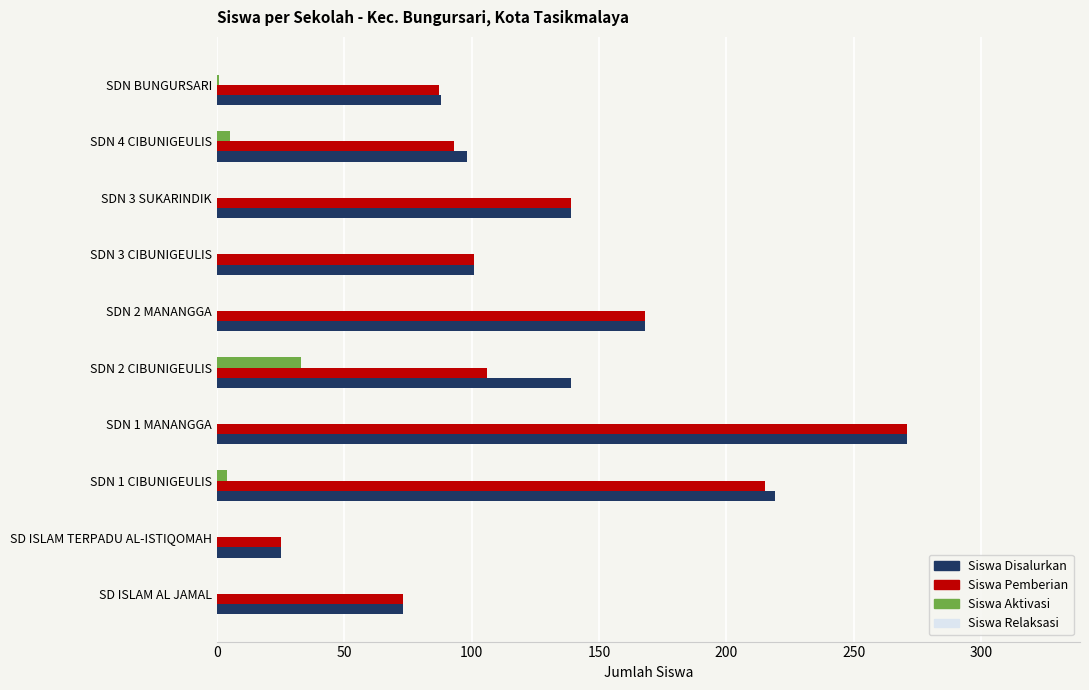

The Siswa Disalurkan series shows 88 at SDN BUNGURSARI. True or false?

True